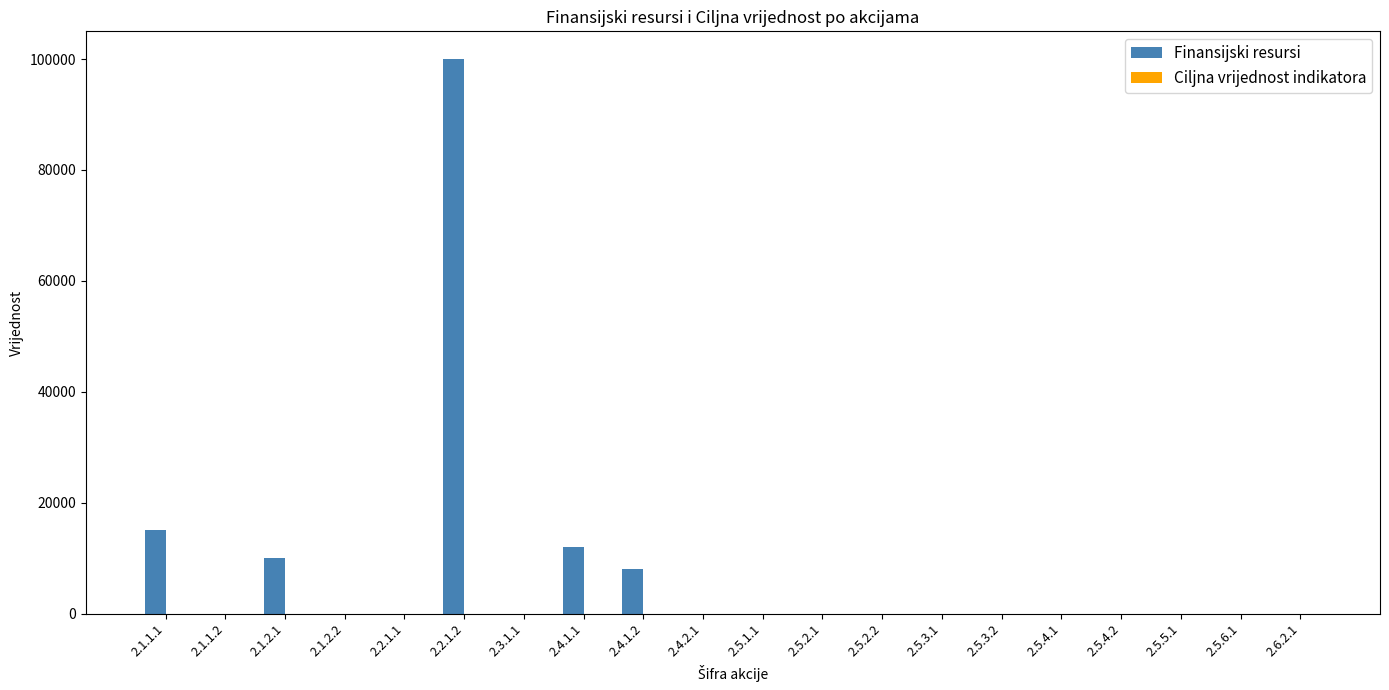

Which series has the widest spread of values?

Finansijski resursi